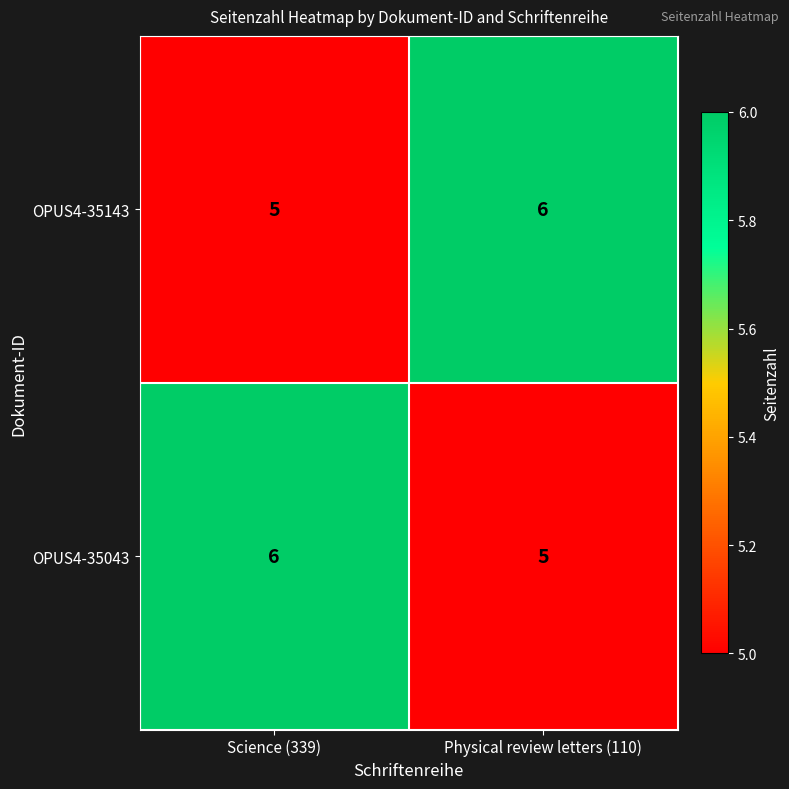

What is the sum of all OPUS4-35043 values?

11